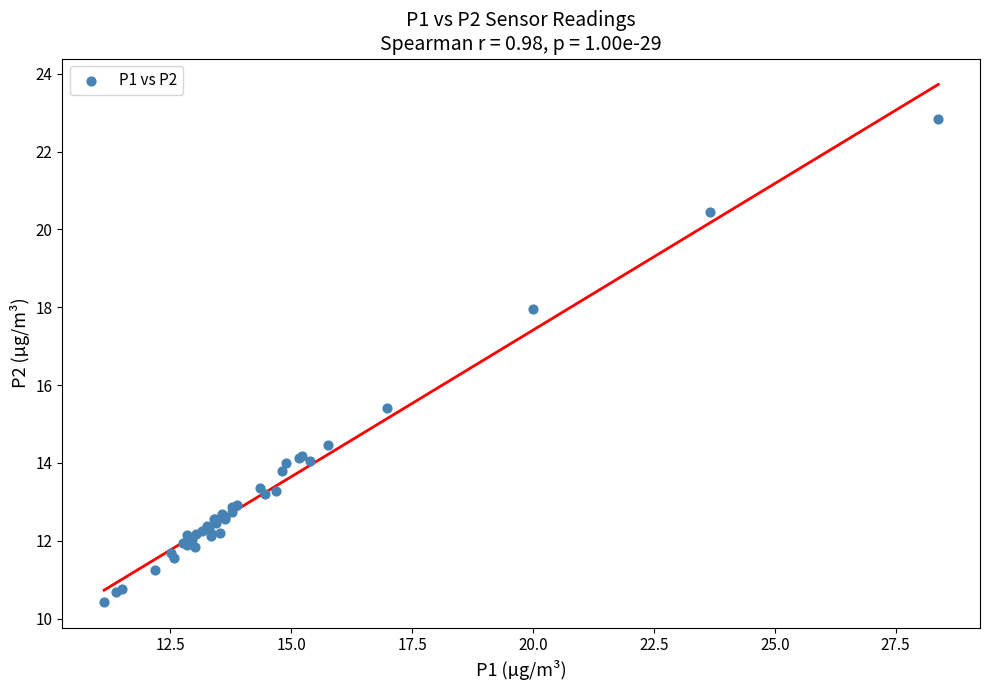

What Y value in the scatter plot is closest to 16?

15.4